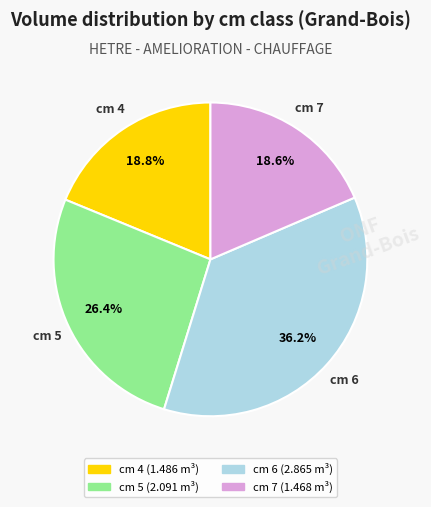

Is there a majority slice in this chart?

No